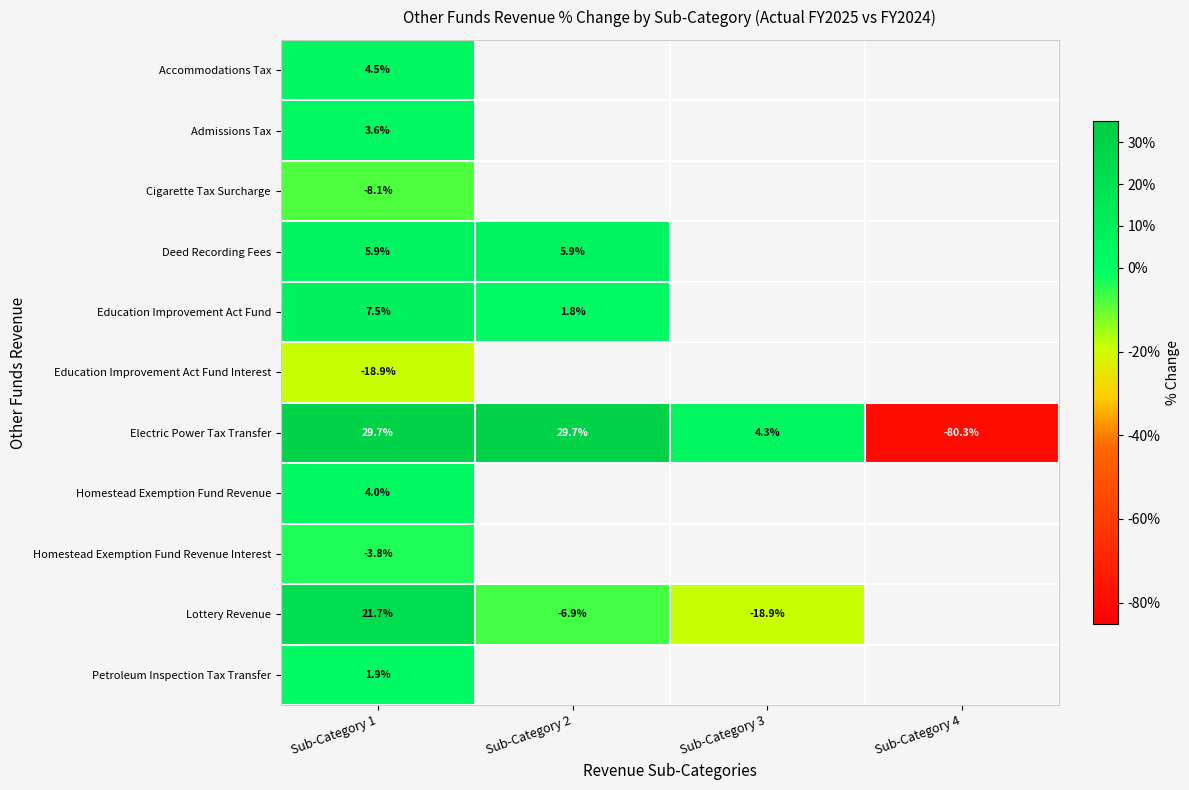

At Sub-Category 1, list the series in order from smallest to largest.

Education Improvement Act Fund Interest, Cigarette Tax Surcharge, Homestead Exemption Fund Revenue Interest, Petroleum Inspection Tax Transfer, Admissions Tax, Homestead Exemption Fund Revenue, Accommodations Tax, Deed Recording Fees, Education Improvement Act Fund, Lottery Revenue, Electric Power Tax Transfer